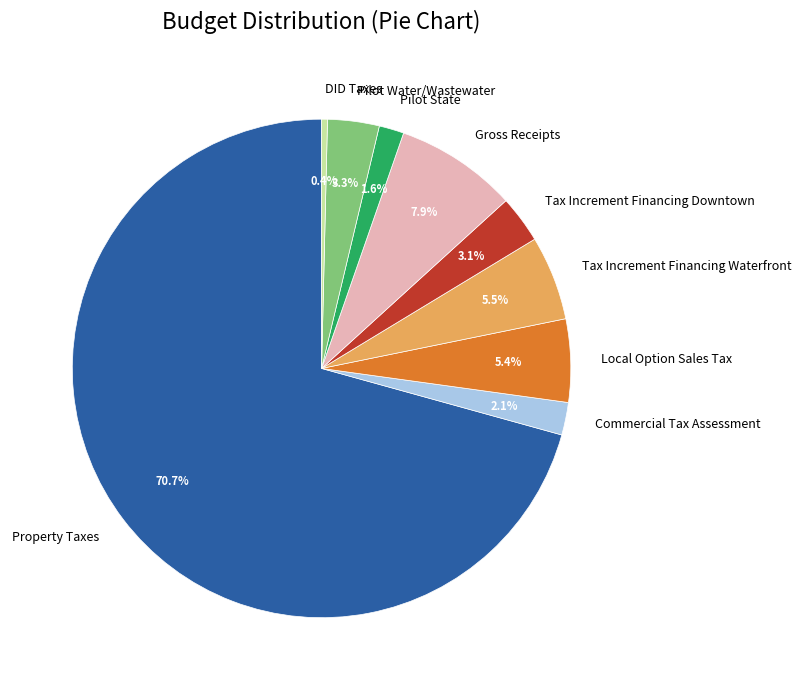

What percentage is the Gross Receipts slice, to the nearest percent?

8%